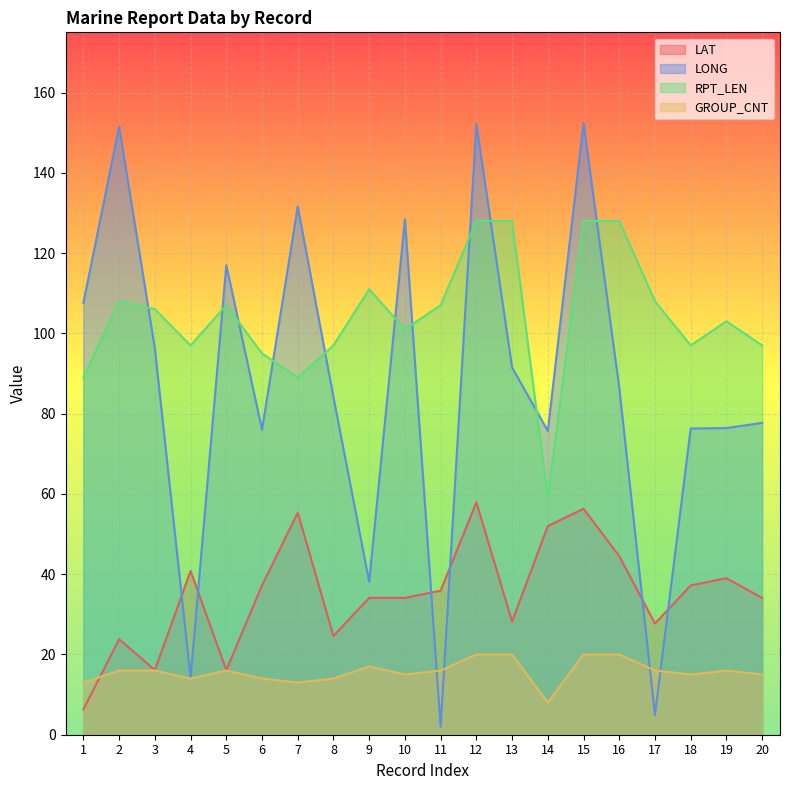

What is the value of the GROUP_CNT point at the 4th from the left?

14.0